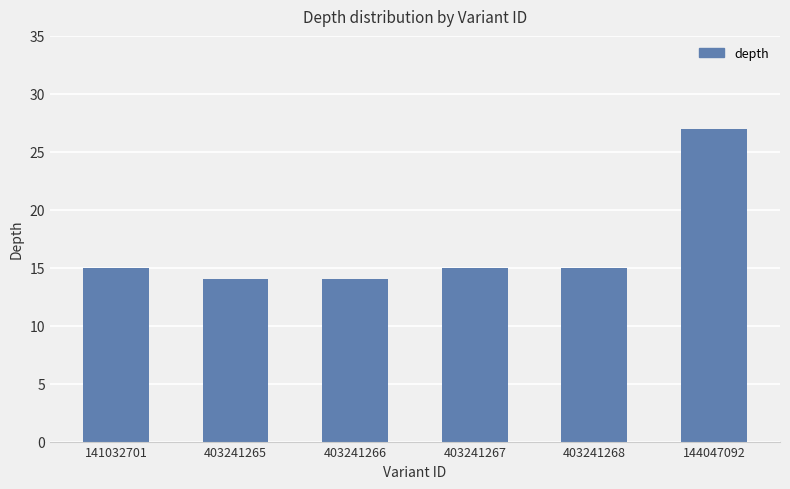

Which label corresponds to the largest value in the chart?

144047092